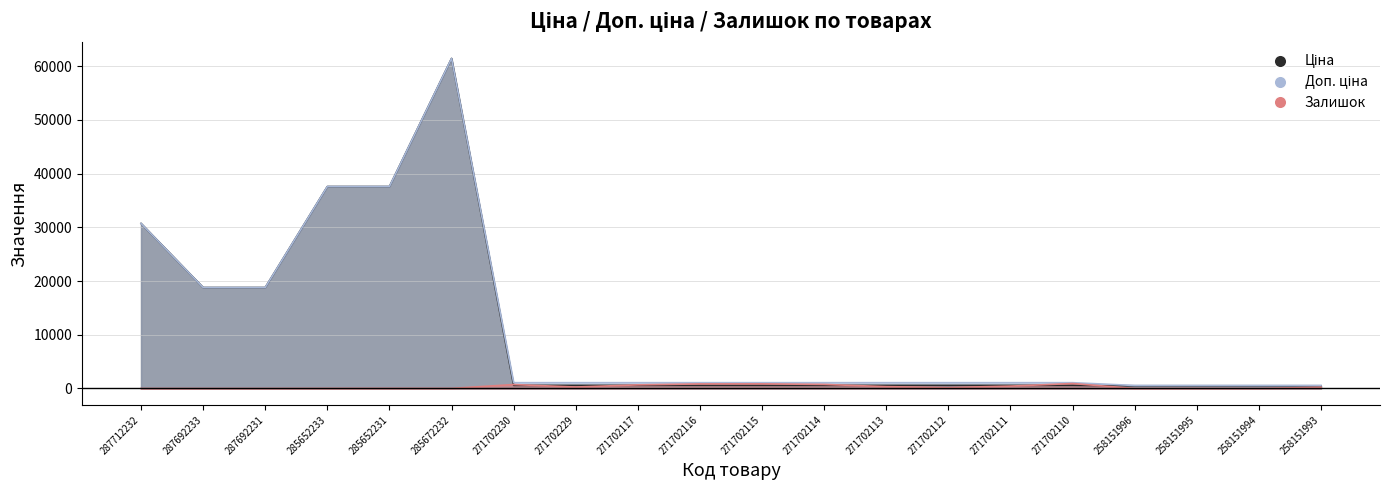

What are all the series names shown in the legend?

Ціна, Доп. ціна, Залишок